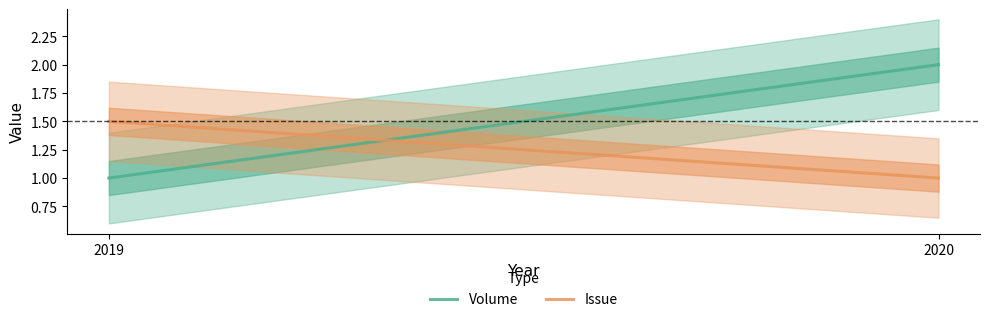

Is the value of Issue at 2020 greater than the value of Volume at 2020?

No